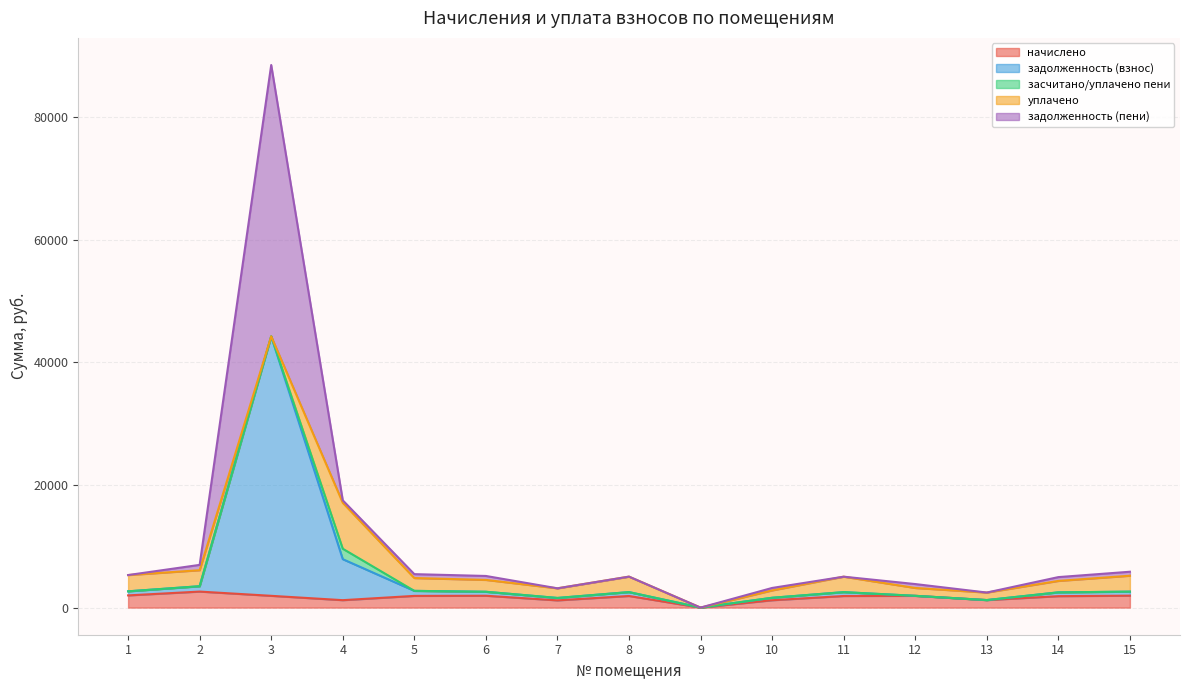

At which category is the sum across all series the highest?

3